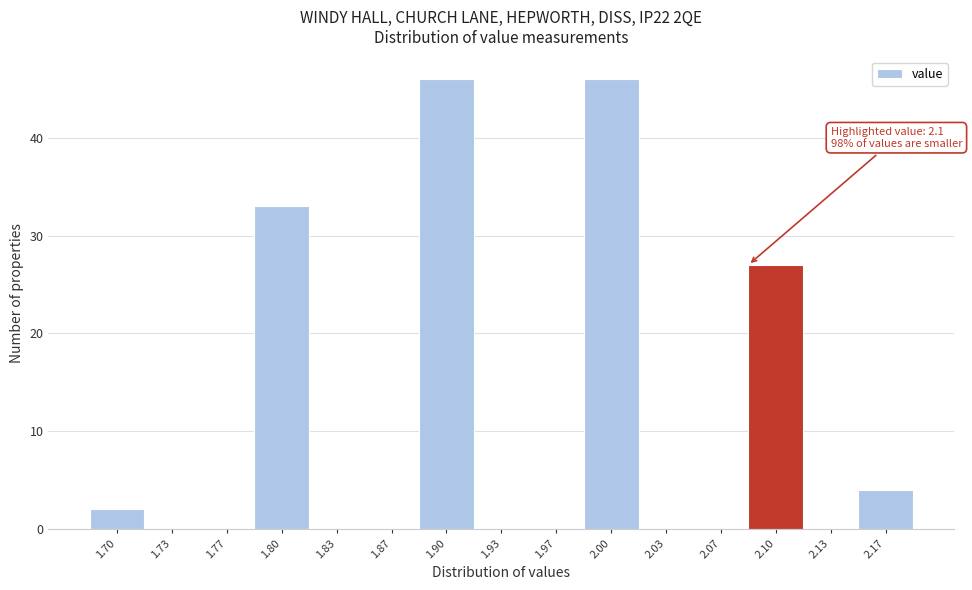

Reading right to left, list all the values displayed in this chart.

2.17=4	2.13=0	2.10=27	2.07=0	2.03=0	2.00=46	1.97=0	1.93=0	1.90=46	1.87=0	1.83=0	1.80=33	1.77=0	1.73=0	1.70=2